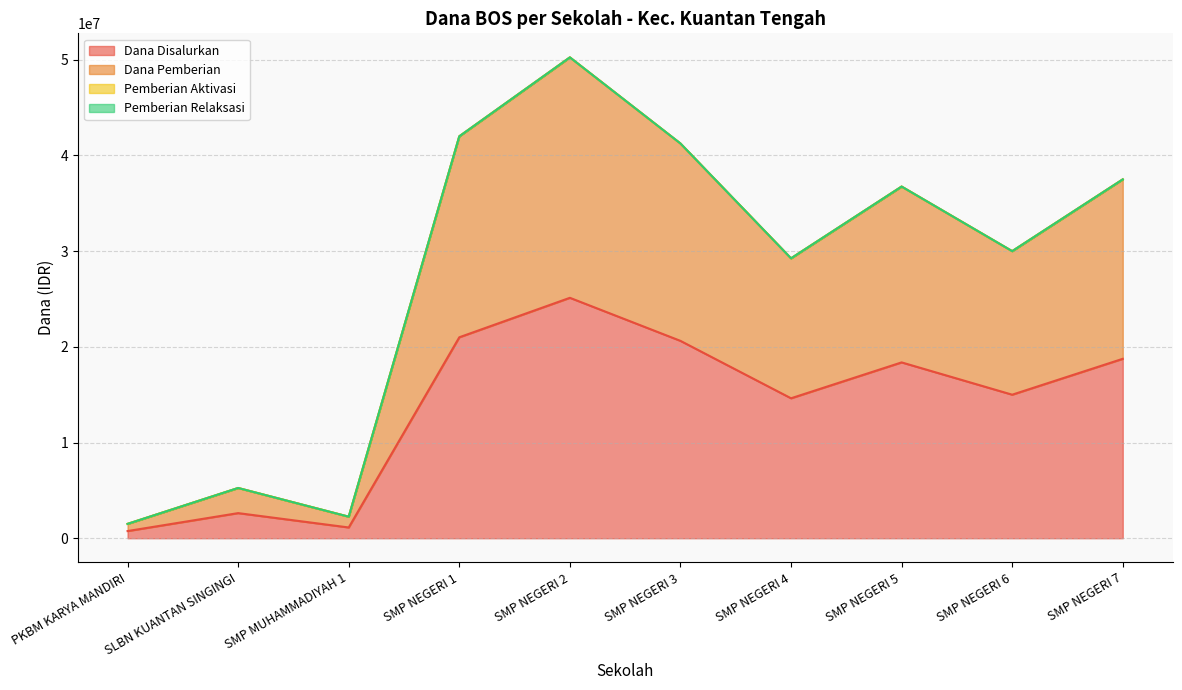

What is the label of the 8th point from the right?

SMP MUHAMMADIYAH 1